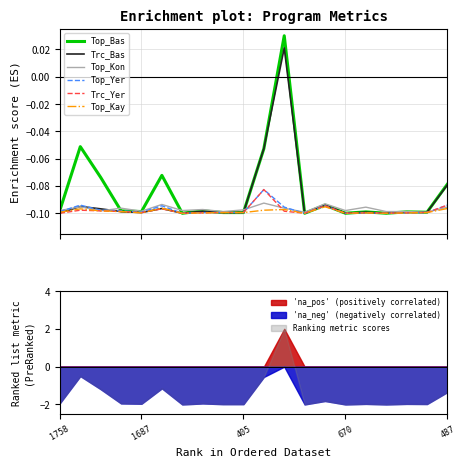

The value of 'na_neg' (negatively correlated) at 1758 is -0.9. True or false?

False